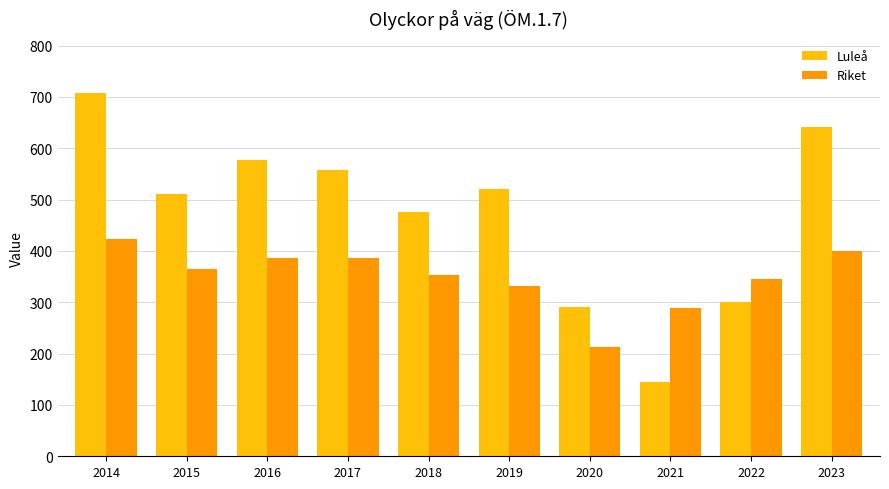

What is the difference between the Luleå values at 2015 and 2022?

210.9